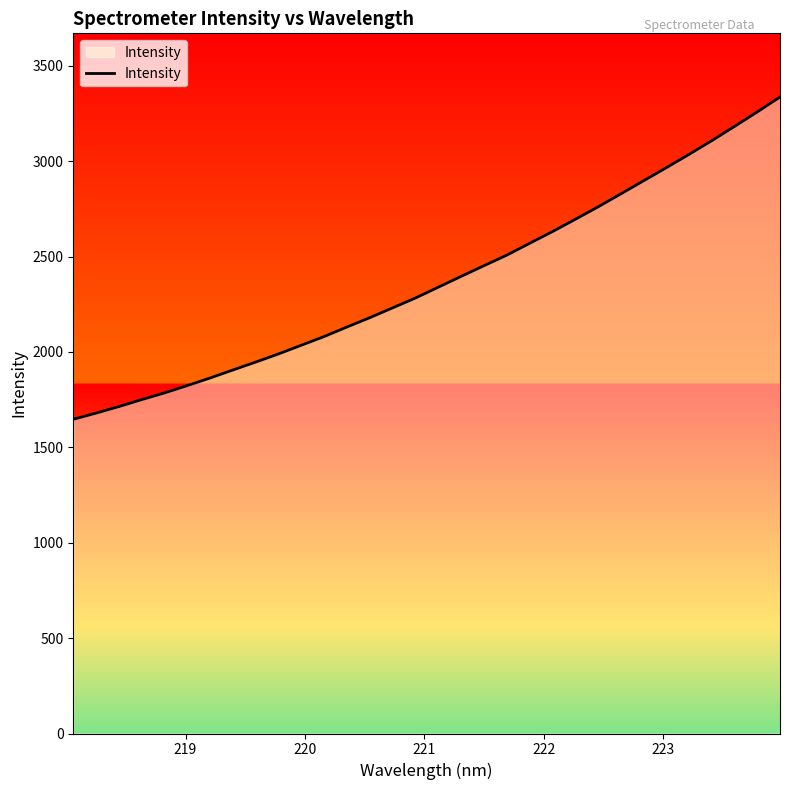

How many lines are shown in the chart?

1